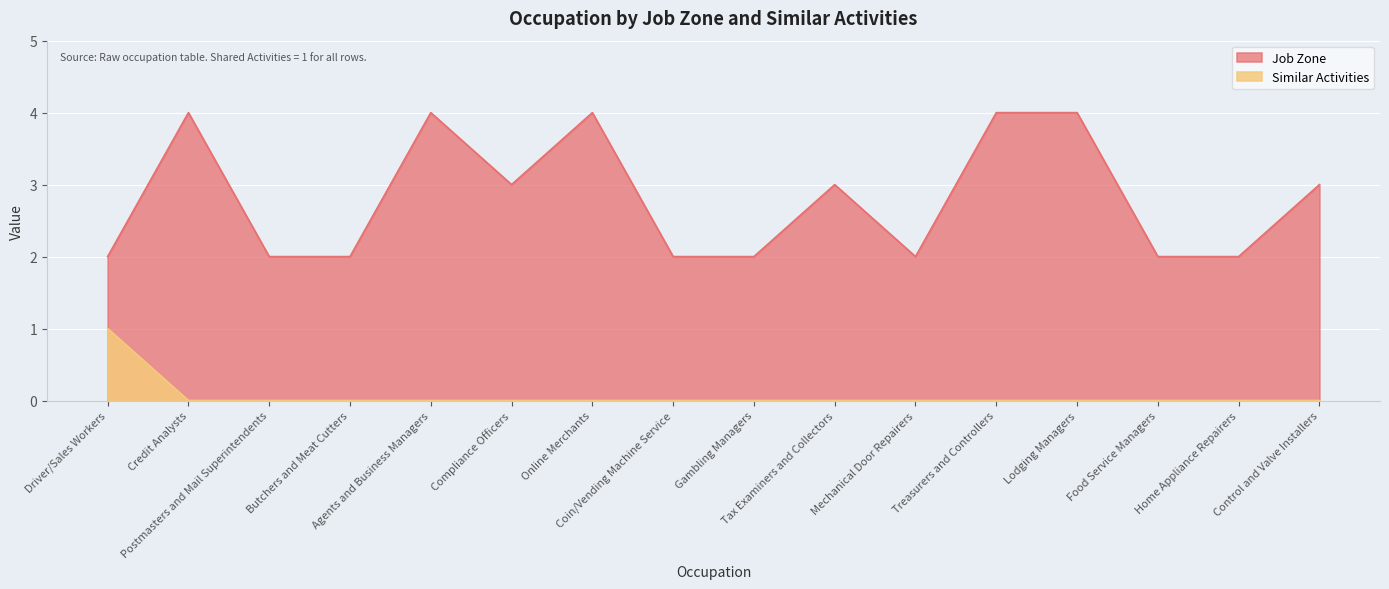

Which series has the largest total across all categories?

Job Zone